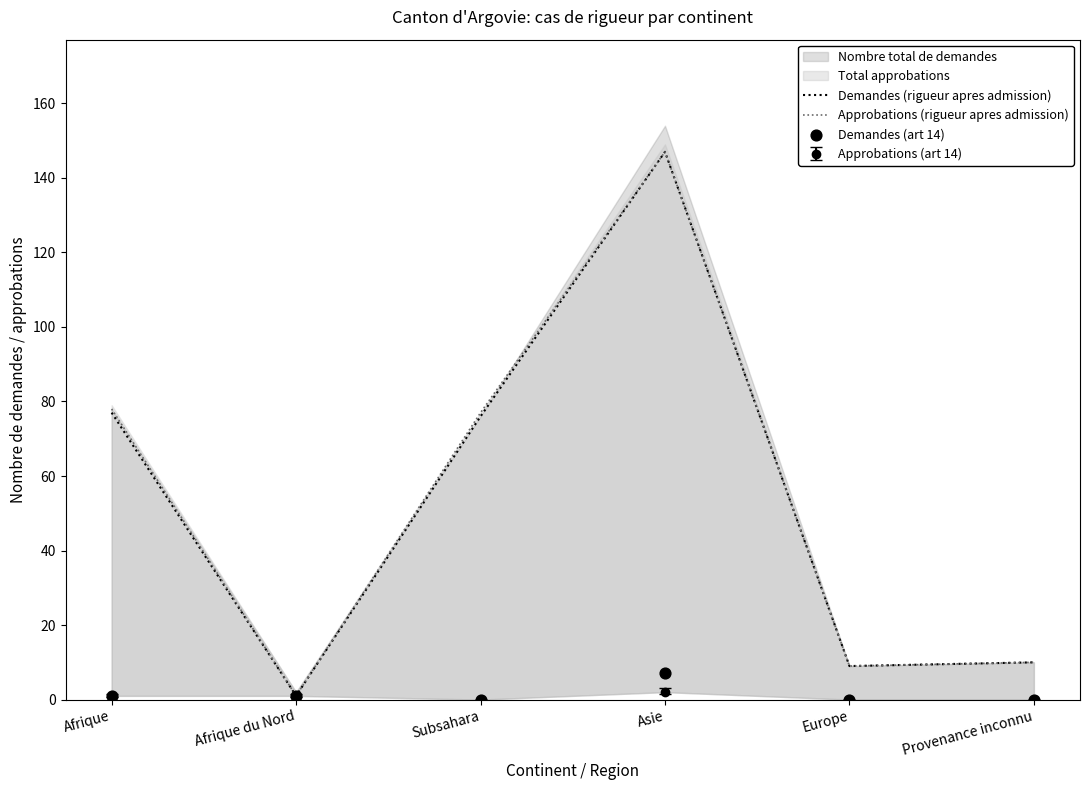

Which series contains the highest Y value?

Demandes (rigueur apres admission)